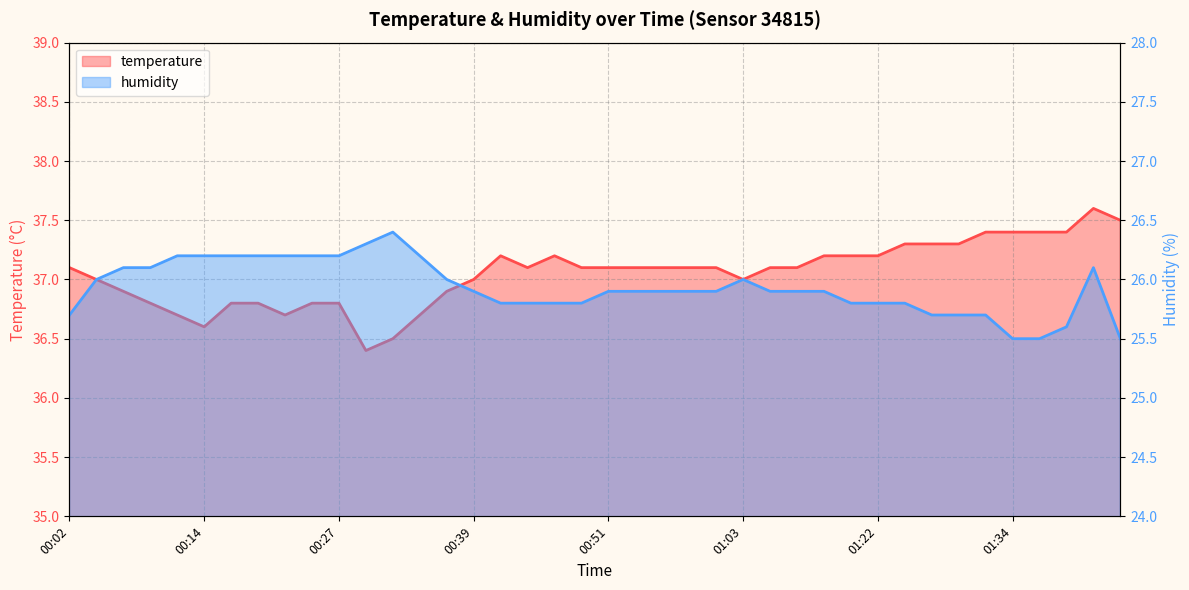

Does the chart display data point markers on the line(s)?

No